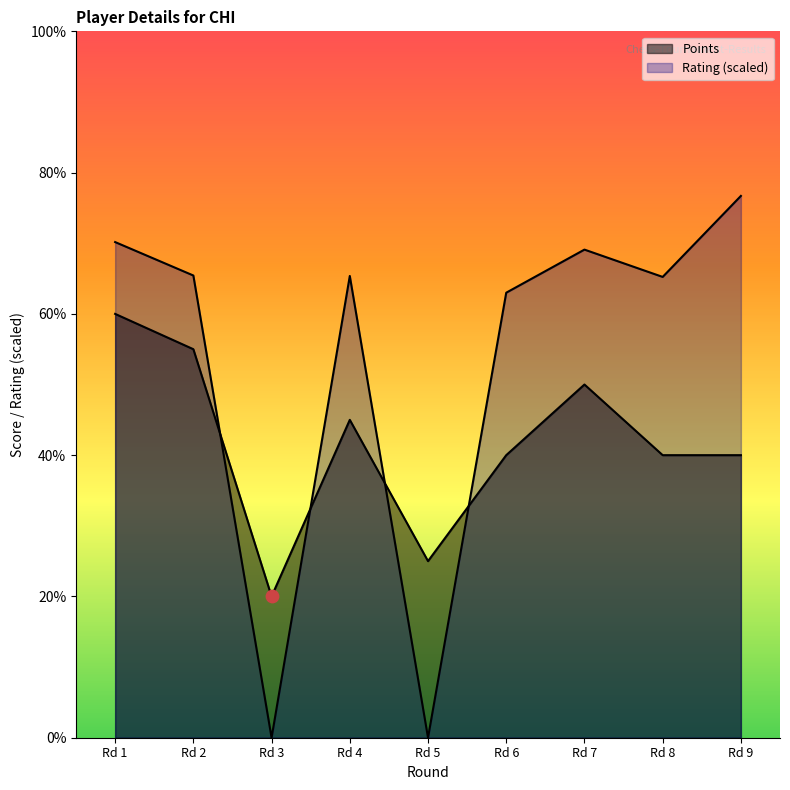

Which series contains the lowest Y value?

Rating